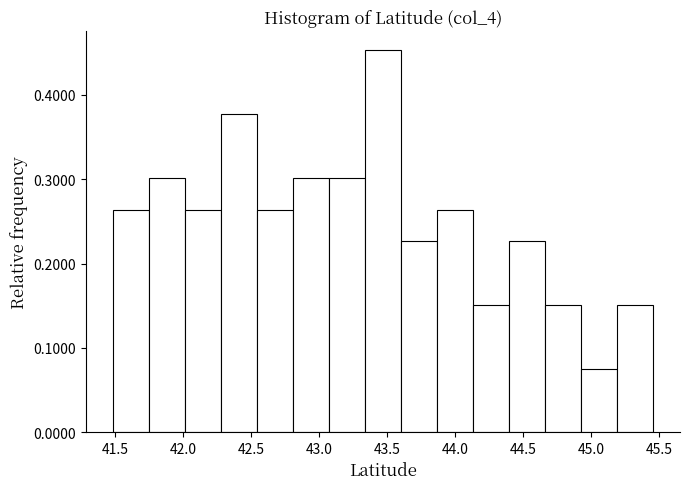

How tall is the bar that spans 44.65 to 44.95 on the x-axis? Neither the bar edges nor the heights are printed on the chart, so give them approximately, as read against the axes.

0.15